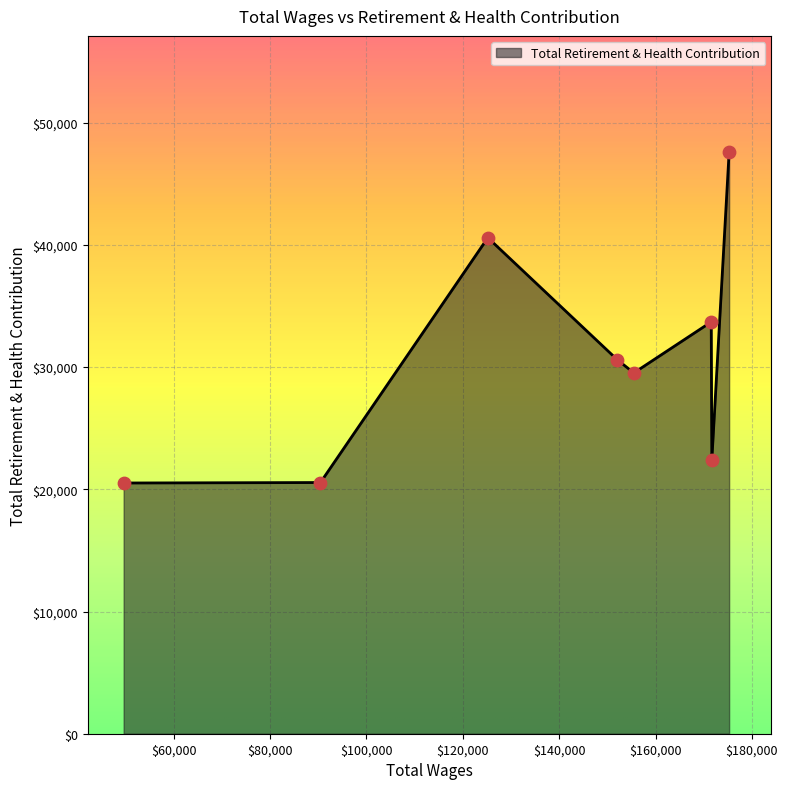

What is the difference between the maximum and minimum values?

27072